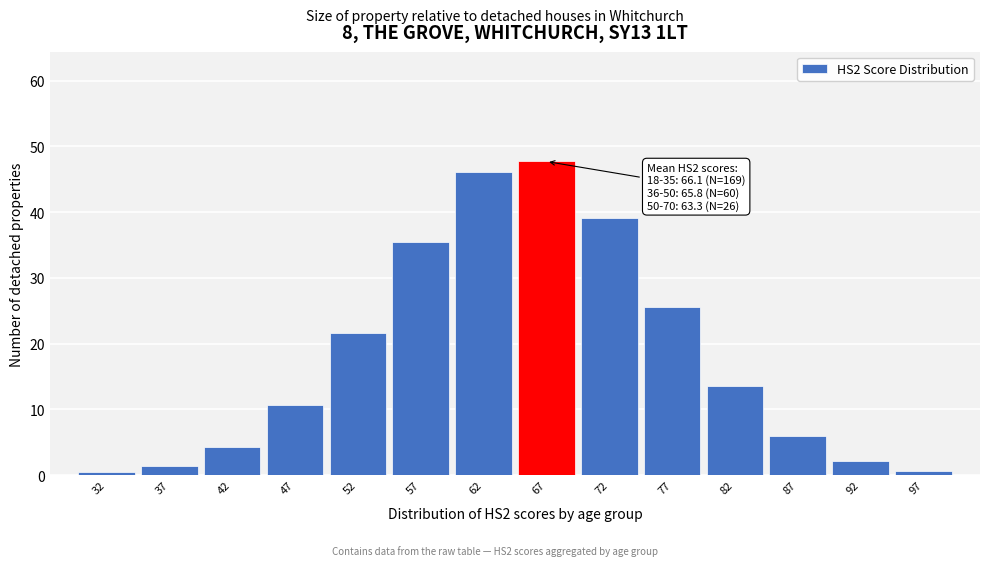

What is the ratio of the value at 62 to the value at 47?

4.3